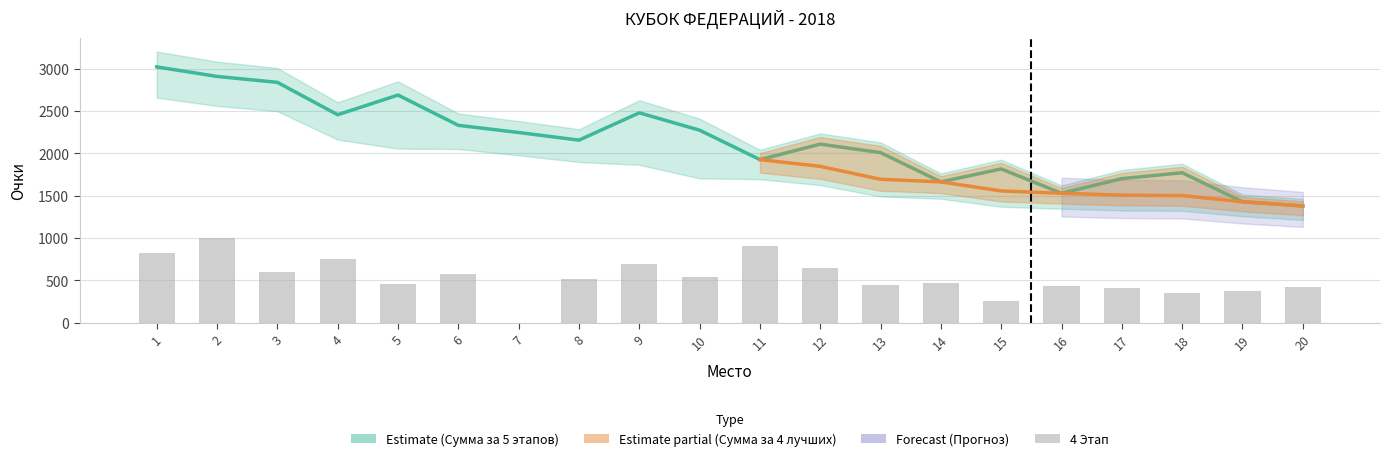

Where does the 4 Этап series first go above 520?

1